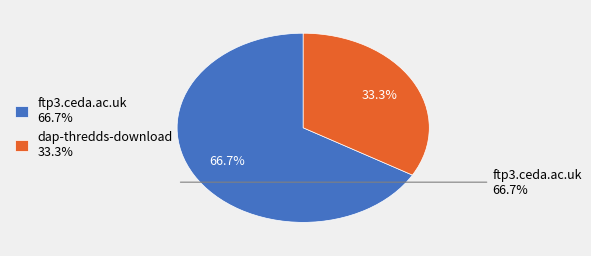

To the nearest percent, what is the difference between the ftp3.ceda.ac.uk and dap-thredds-download slice percentages?

33%